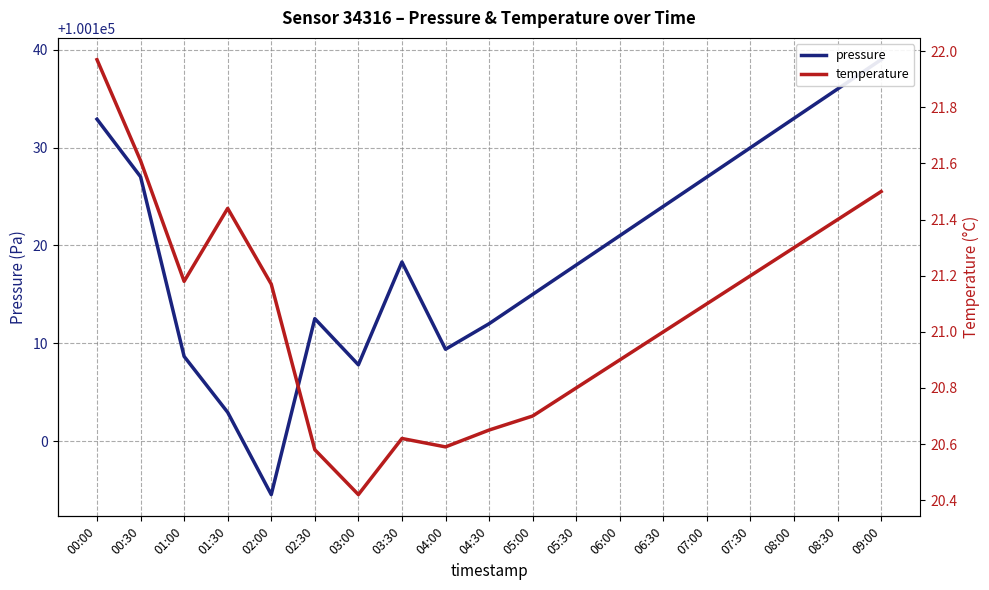

True or false: pressure and temperature cross at least once.

False